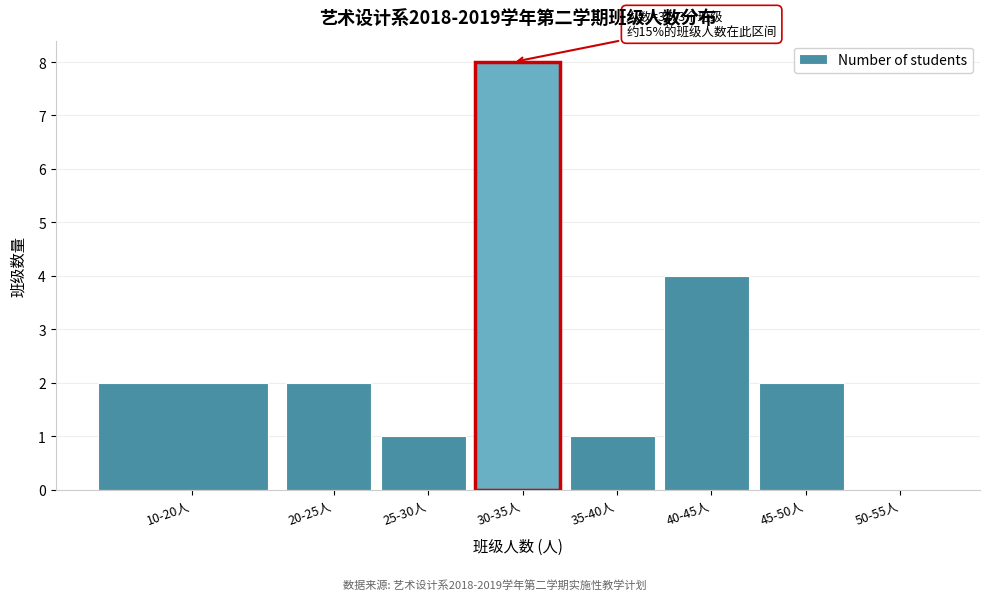

Reading left to right, transcribe all the data shown in this chart.

10-20人=2	20-25人=2	25-30人=1	30-35人=8	35-40人=1	40-45人=4	45-50人=2	50-55人=0